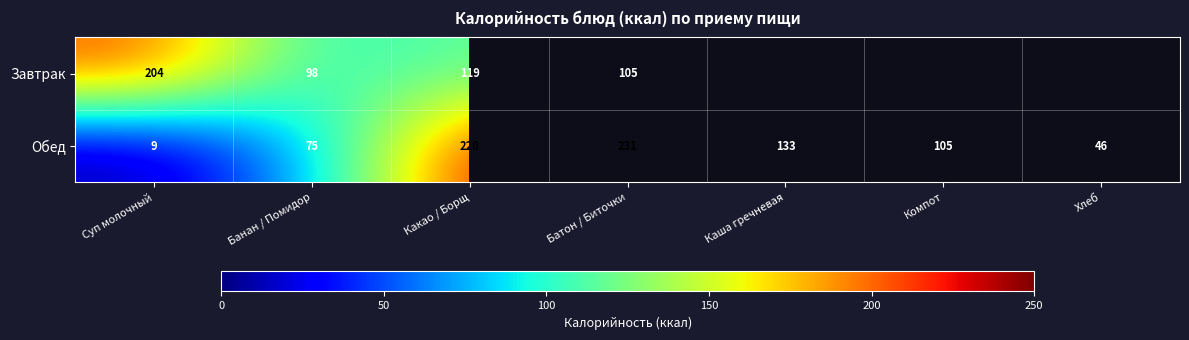

What is the sum of all Обед values?

819